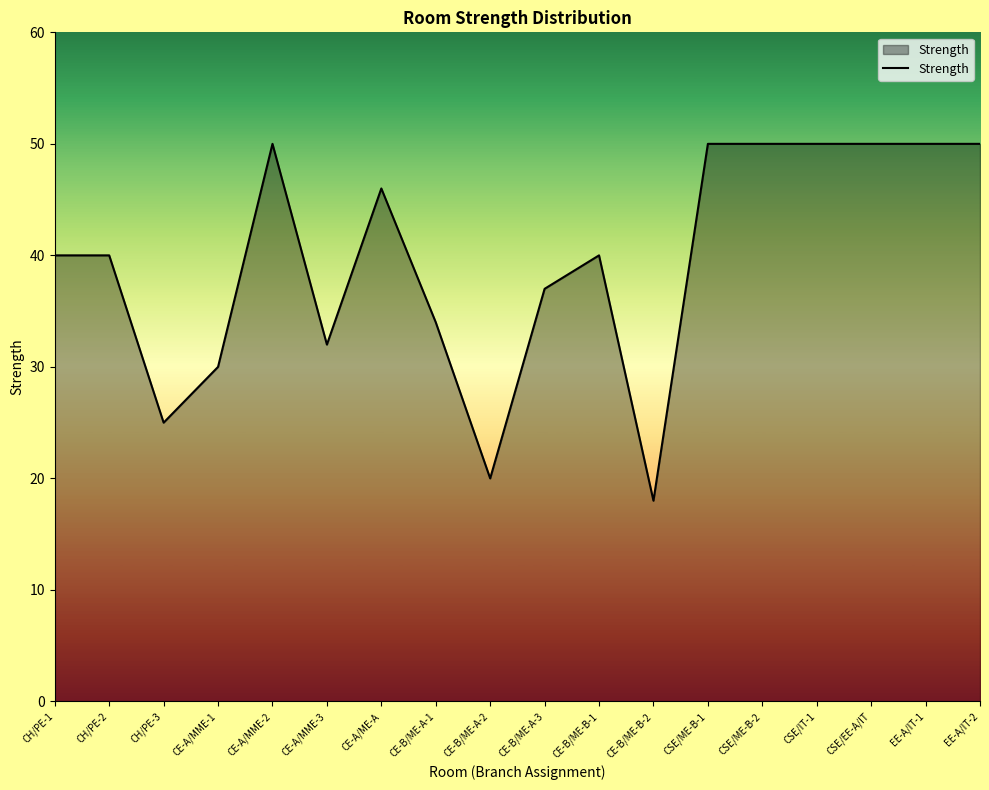

How many distinct data groups are displayed?

1